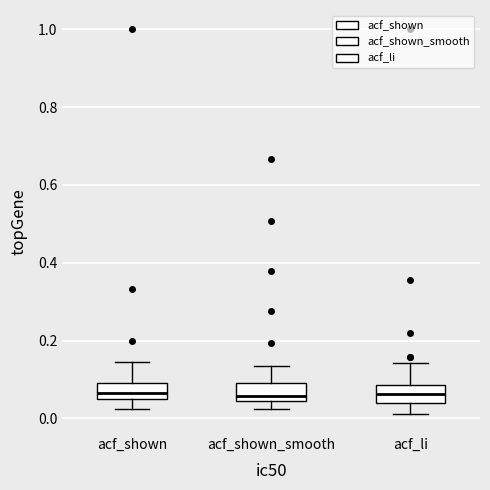

Reading left to right, read every box against the y-axis: the position of its median line, the range the box covers, and the ends of its whiskers. The values are not printed on the chart, so give them approximately, as read against the axis.

acf_shown: median 0.06, box 0.04 to 0.10, whiskers 0.02 to 0.14
acf_shown_smooth: median 0.06, box 0.04 to 0.10, whiskers 0.02 to 0.14
acf_li: median 0.06, box 0.04 to 0.08, whiskers 0.02 to 0.14